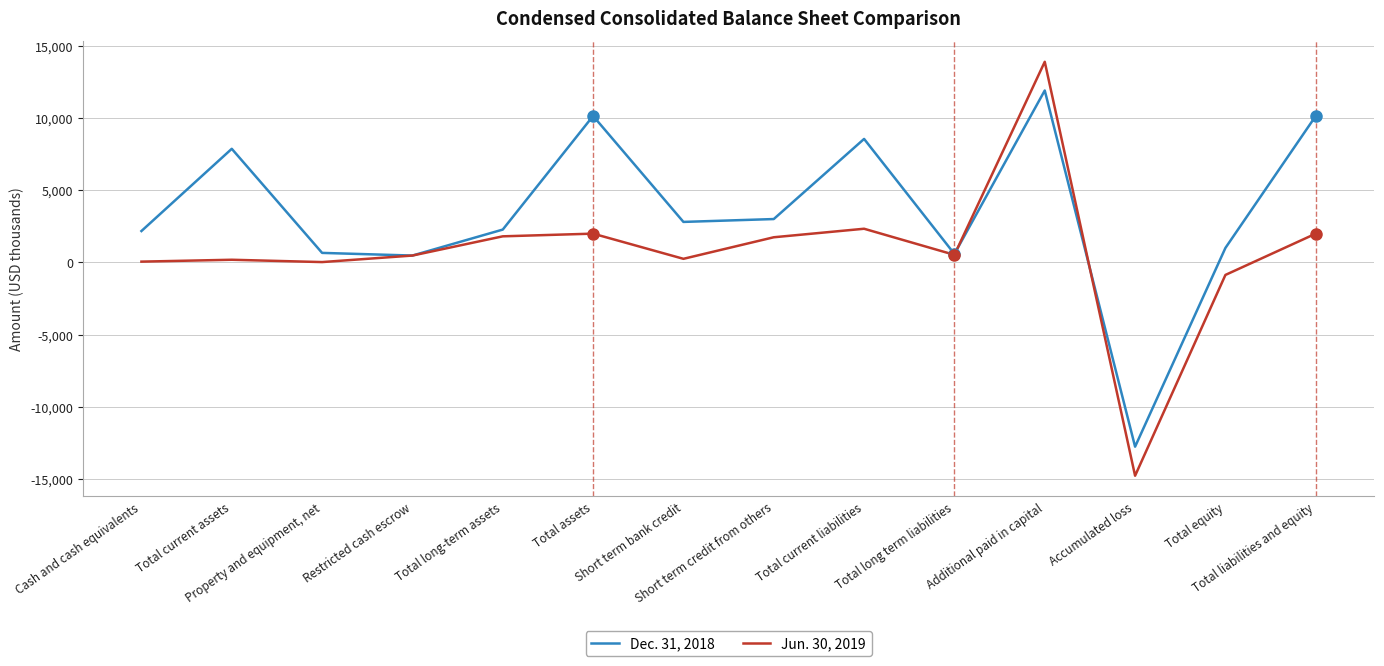

Which series ends up on top after the final intersection of Jun. 30, 2019 and Dec. 31, 2018?

Dec. 31, 2018